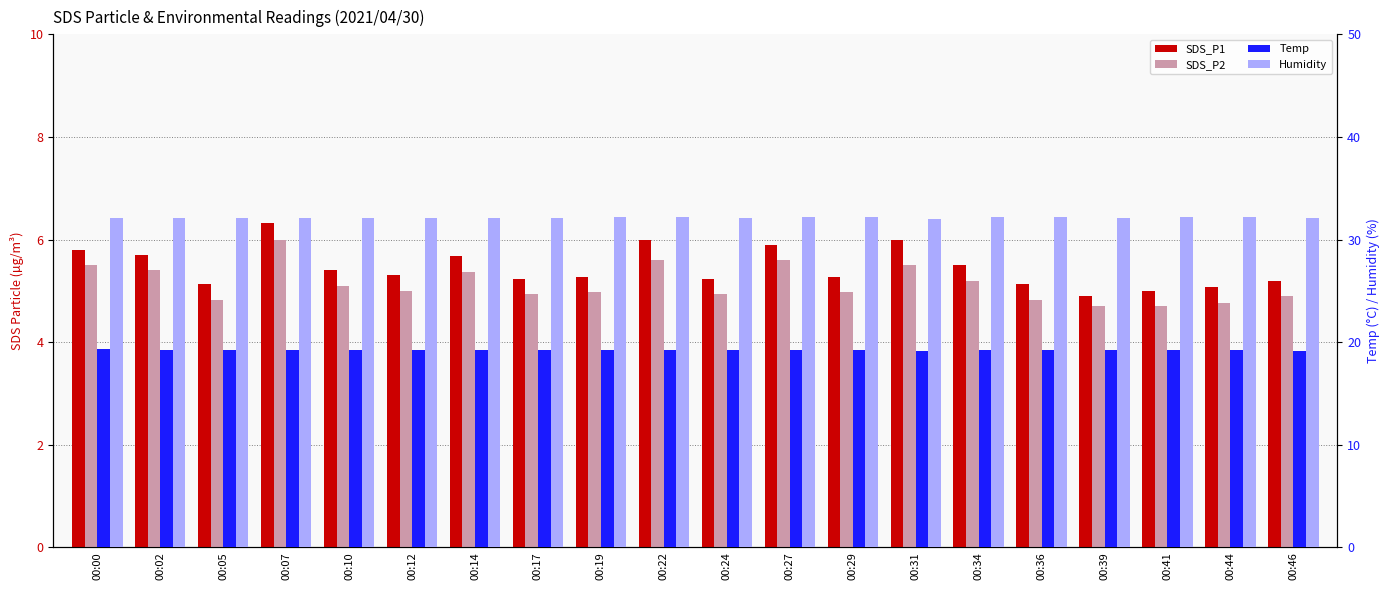

Where does the SDS_P2 series first go above 5?

00:00